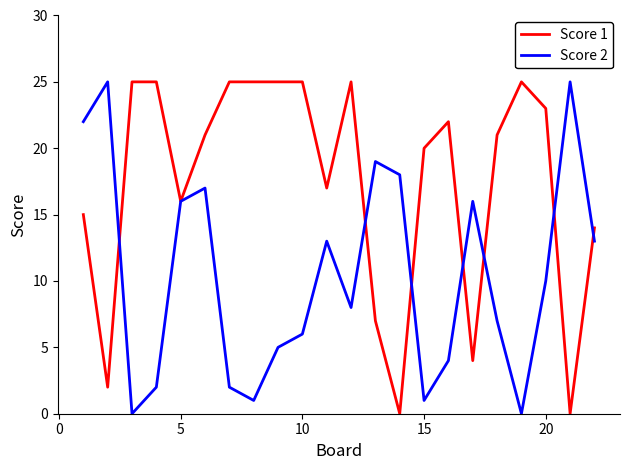

Rank the series by their average value, from highest to lowest.

Score 1, Score 2